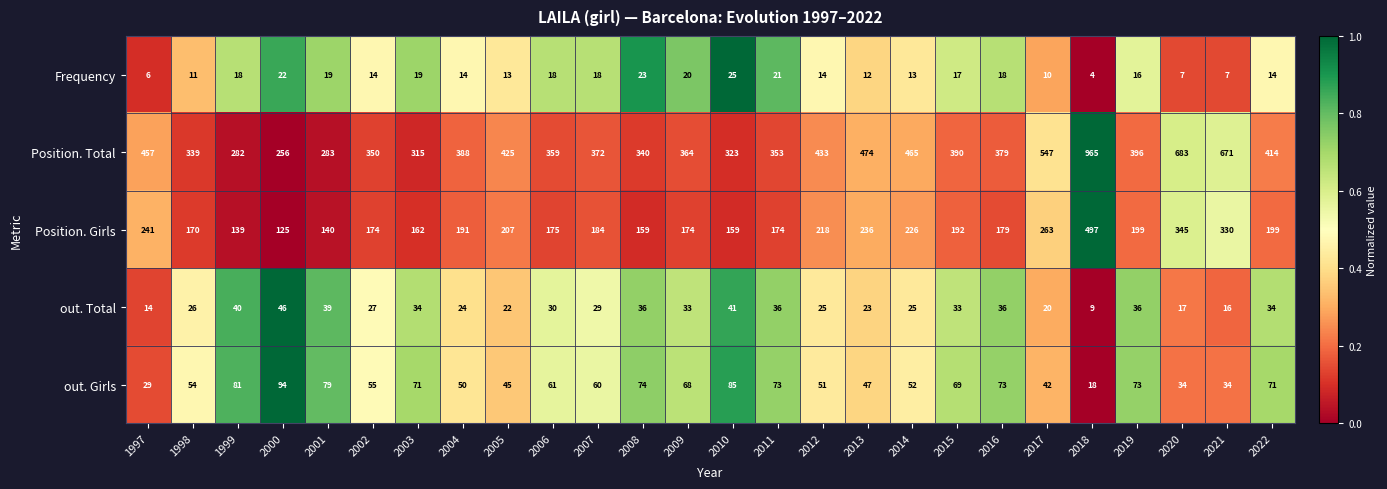

What is the maximum value for out. Girls?

94